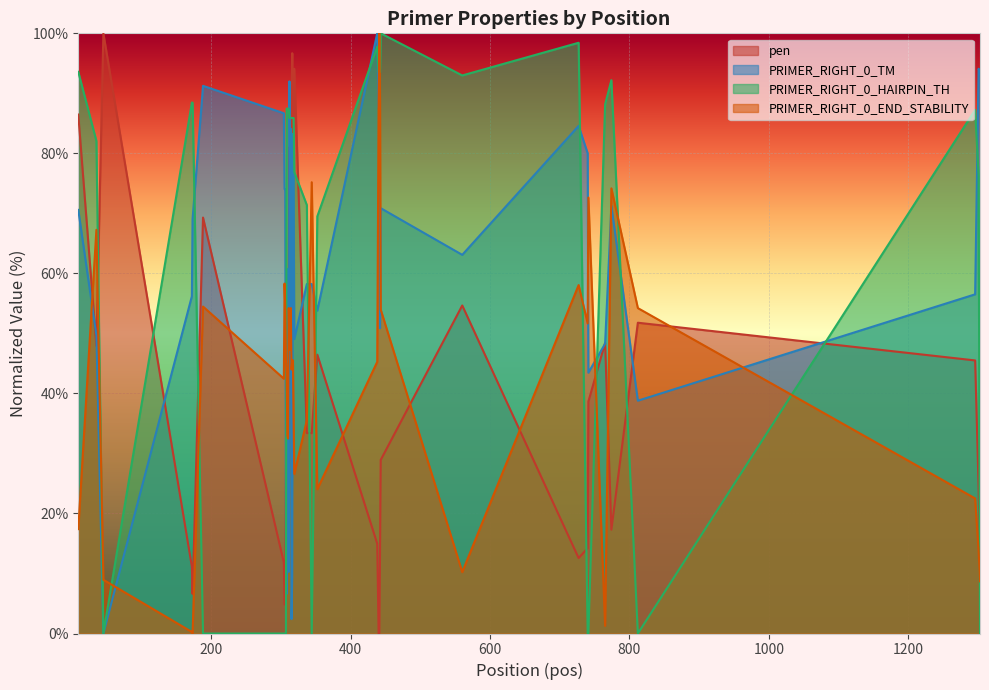

What is the value of the PRIMER_RIGHT_0_TM point at the 28th from the left?

87.7